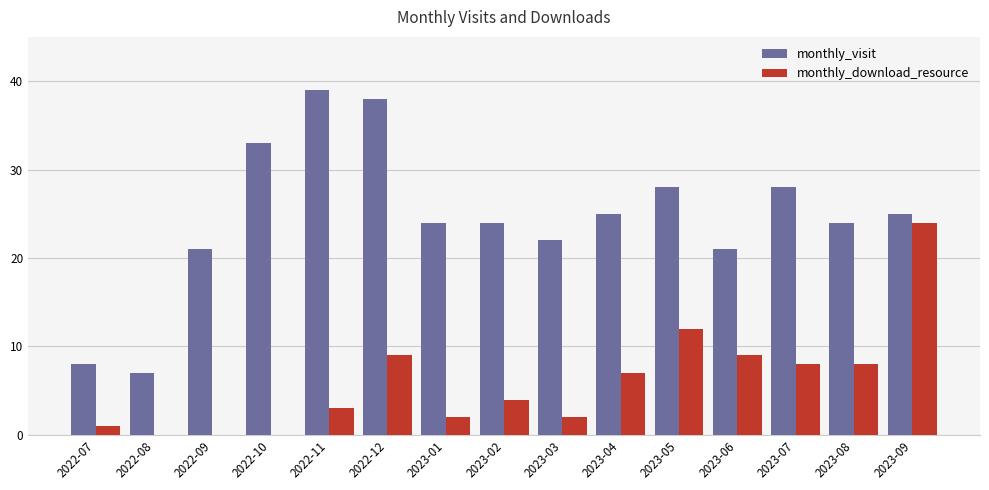

Are the bars horizontal?

No